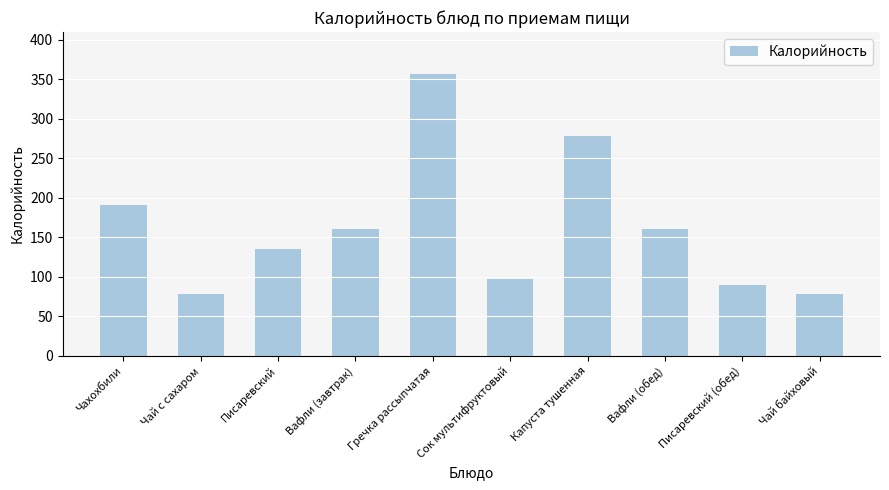

Reading right to left, what are all the values shown in this chart?

Чай байховый=78	Писаревский (обед)=90	Вафли (обед)=160	Капуста тушенная=278	Сок мультифруктовый=97	Гречка рассыпчатая=356	Вафли (завтрак)=160	Писаревский=135	Чай с сахаром=78	Чахохбили=191